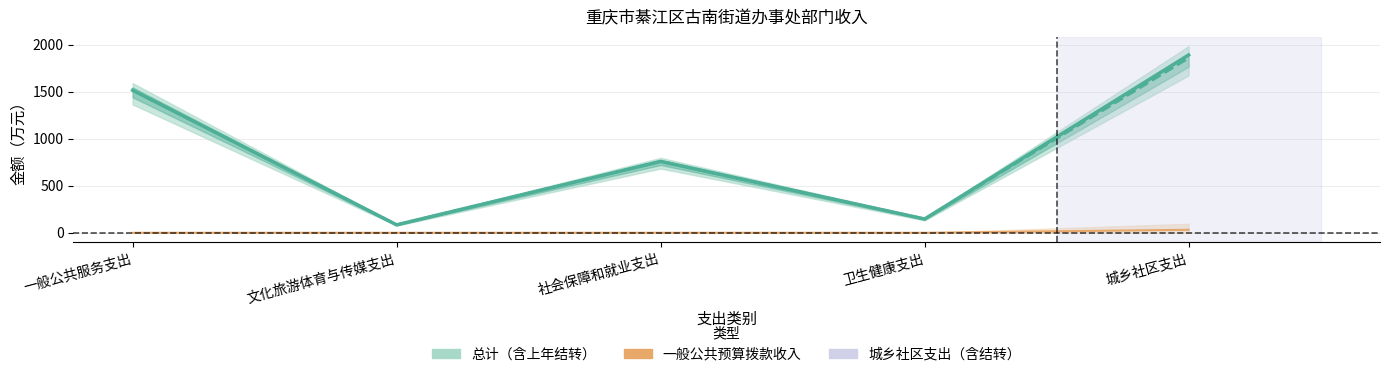

At which label does 总计 first exceed 758?

一般公共服务支出